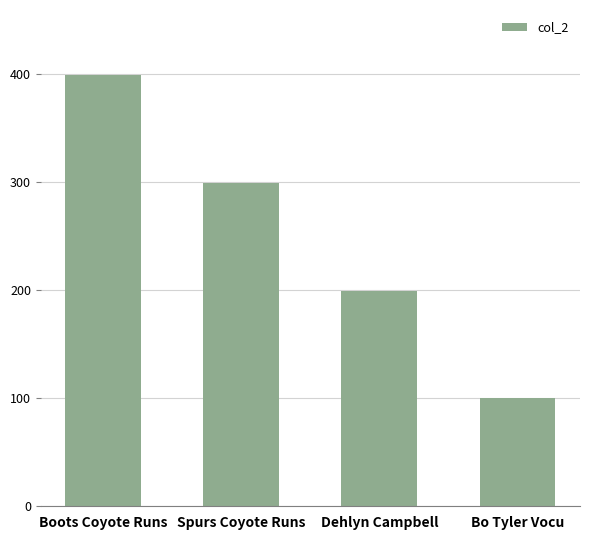

Rank the categories by value from lowest to highest.

Bo Tyler Vocu, Dehlyn Campbell, Spurs Coyote Runs, Boots Coyote Runs